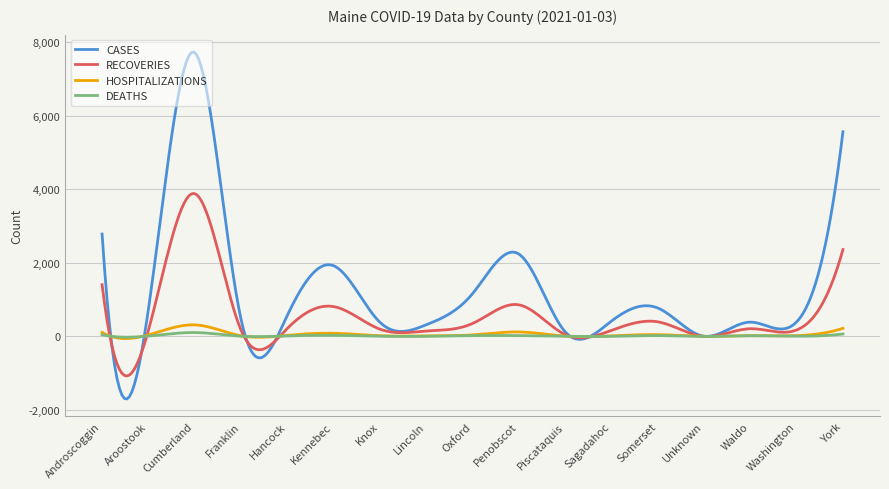

Does the chart have visible grid lines?

Yes